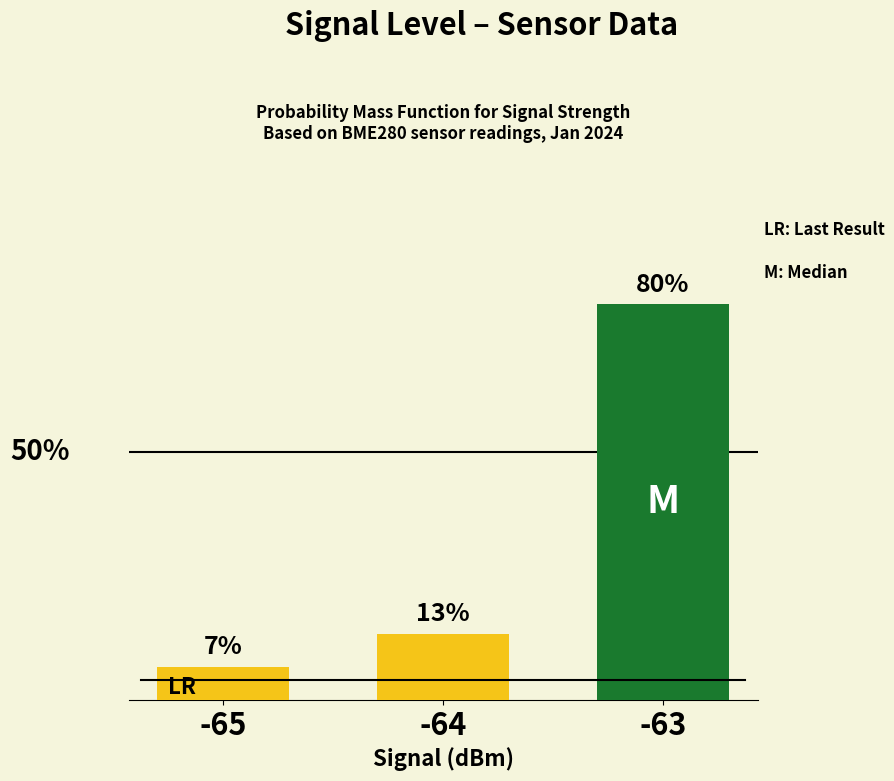

Does the chart contain any negative values?

No